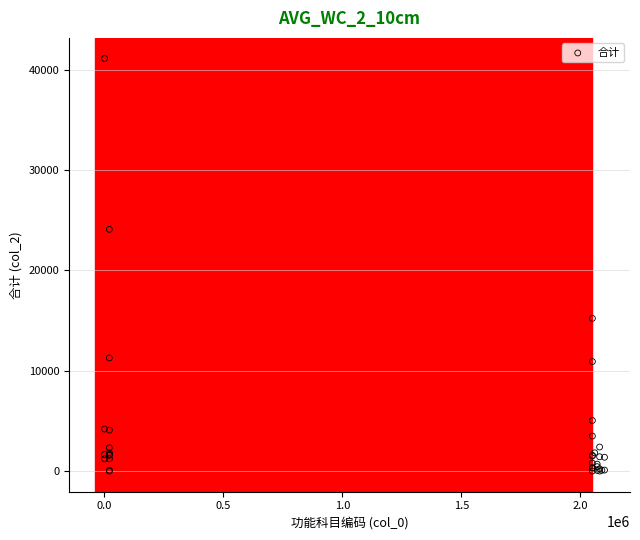

What Y value in the scatter plot is closest to 20562?

24095.5